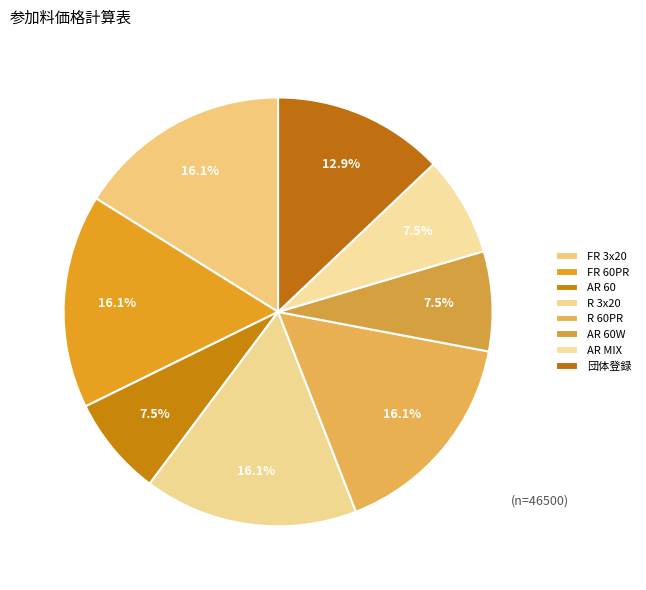

True or false: AR MIX accounts for 16% of the total.

False